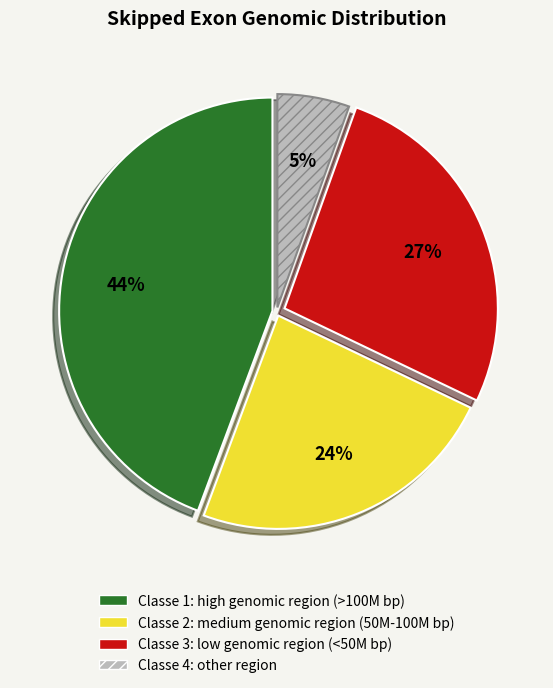

To the nearest percent, what is the average slice percentage?

25%